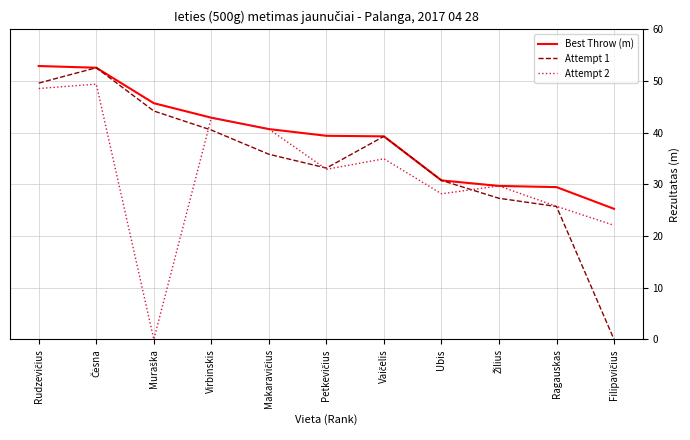

Which series has the widest spread of values?

Attempt 1